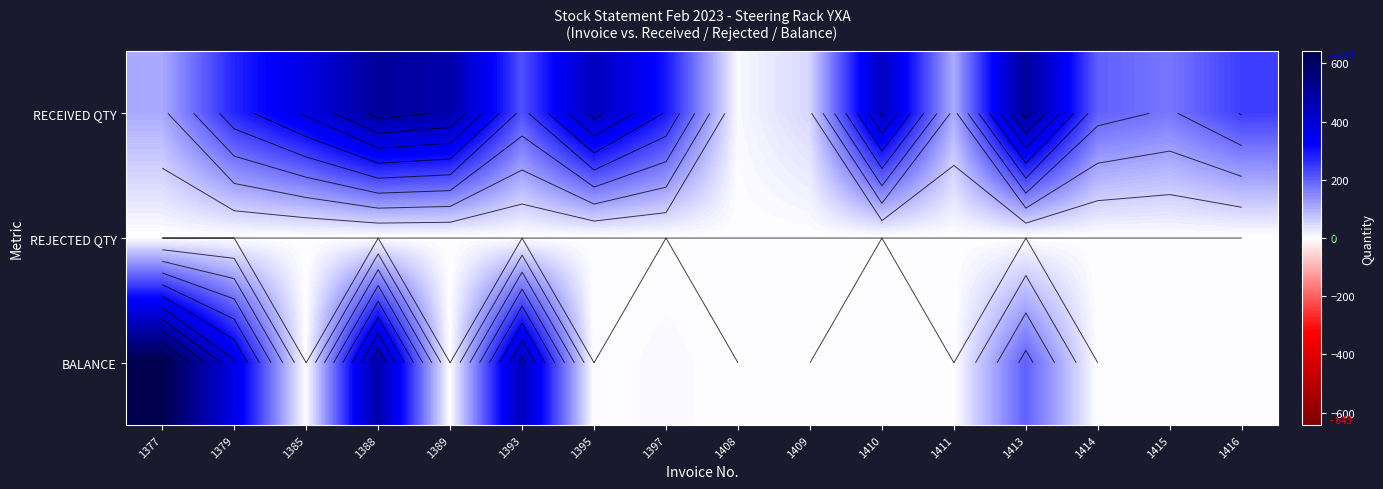

Which category has the lowest value in the RECEIVED QTY series?

1408